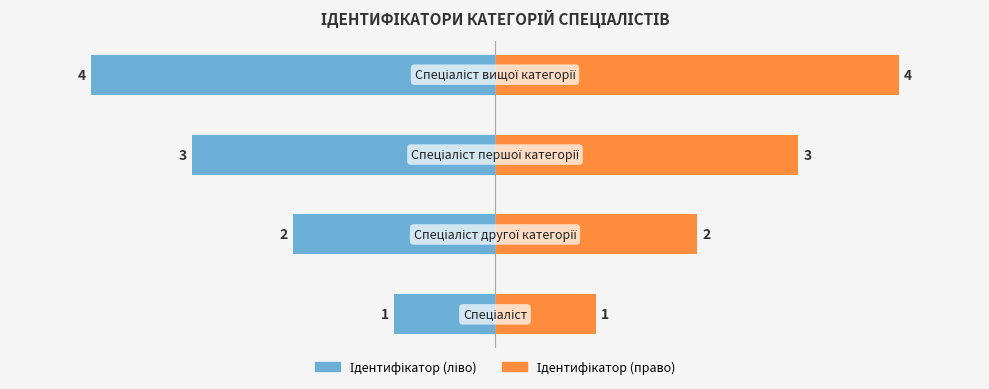

The value of Ідентифікатор (право) at 3 is 1. True or false?

False